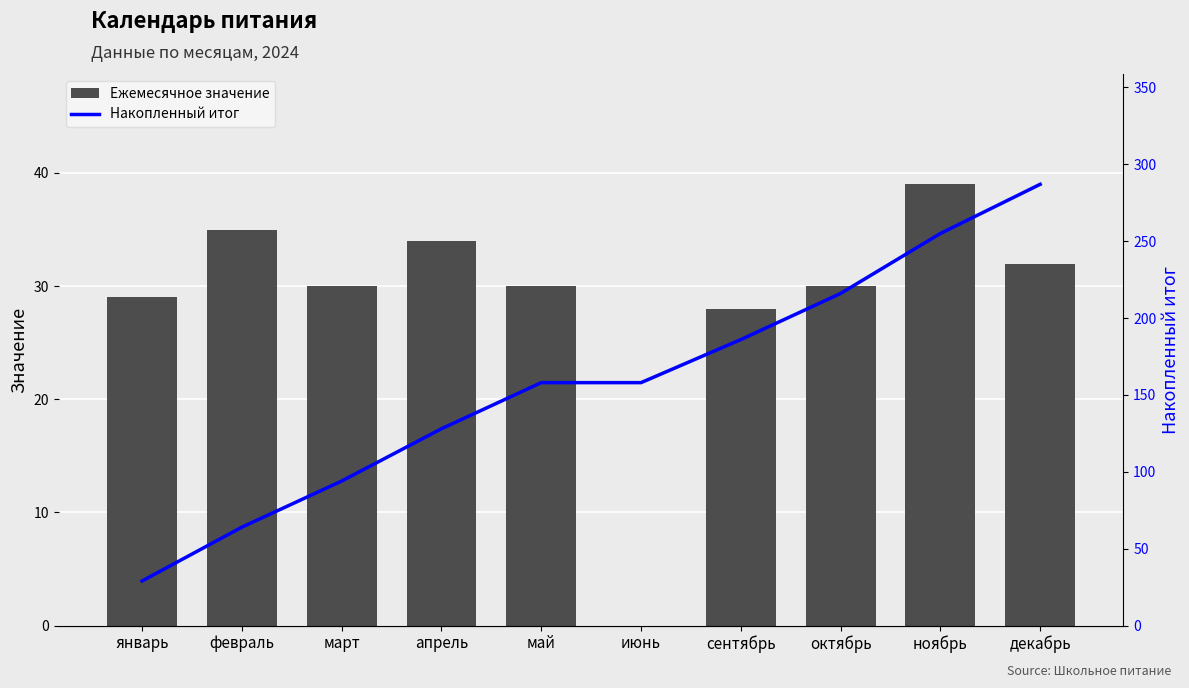

At which label does Ежемесячное значение reach its peak?

ноябрь